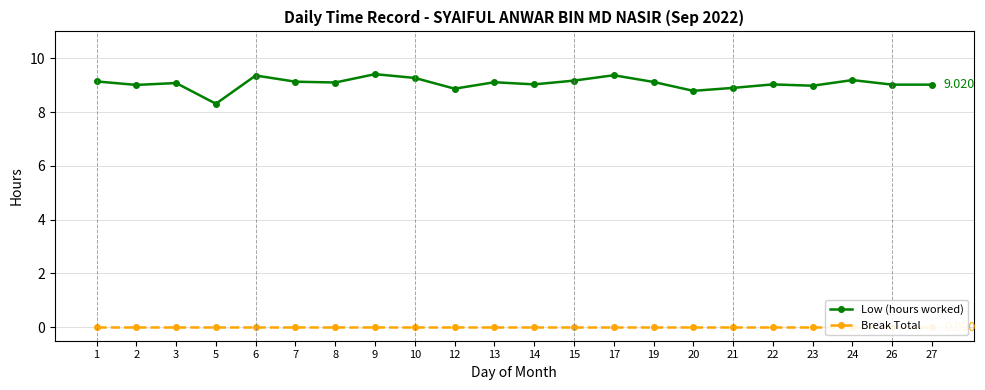

Which series has the largest range (max minus min)?

Low (hours worked)